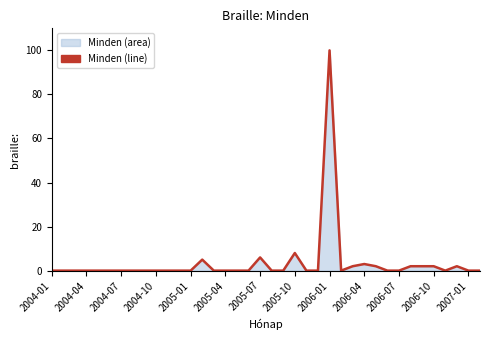

True or false: the data shows 0 at 2005-01.

True